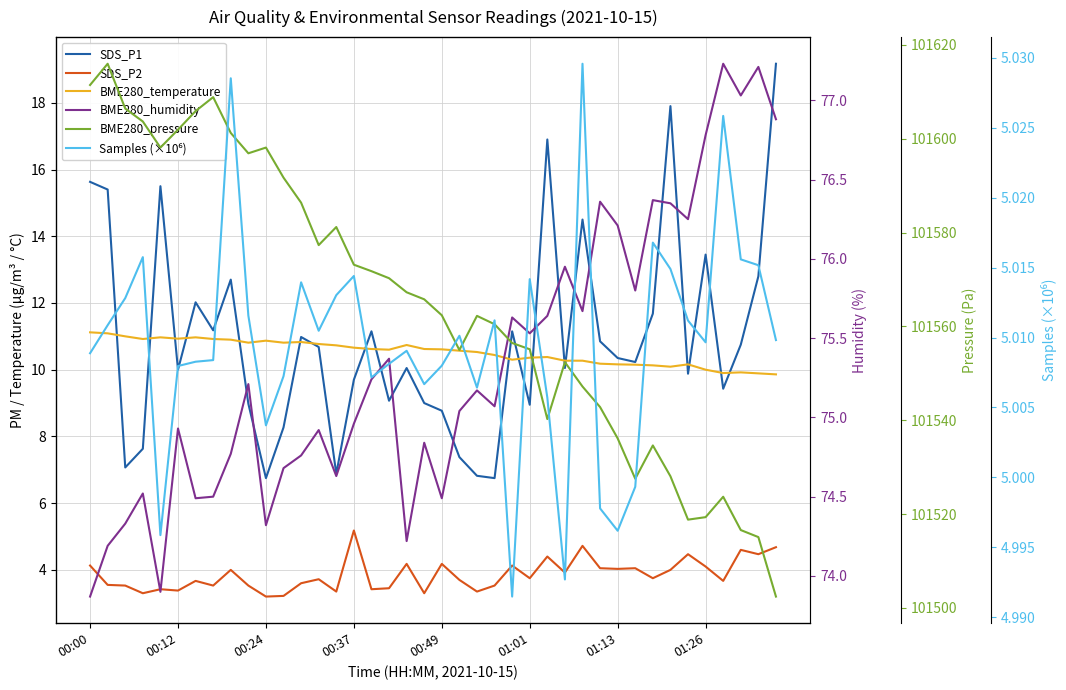

How many data points does each series have?

40